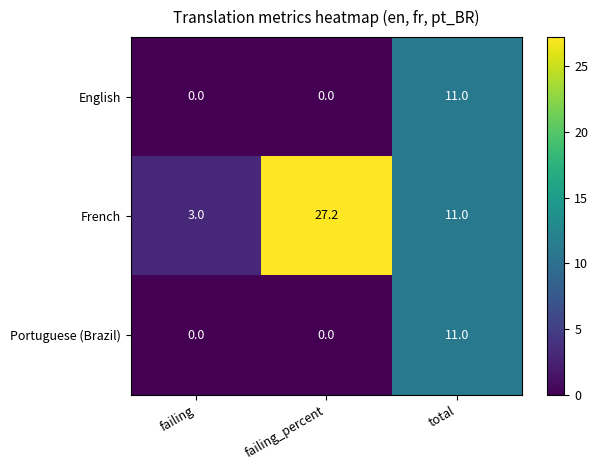

The value of French at failing_percent is 12.1. True or false?

False